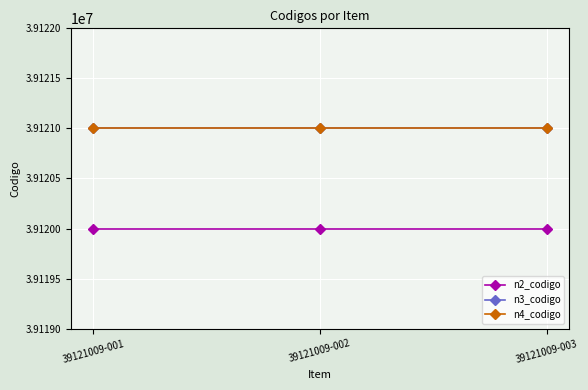

Reading left to right, extract all data points from this chart.

n2_codigo: 39120000	39120000	39120000
n3_codigo: 39121000	39121000	39121000
n4_codigo: 39121009	39121009	39121009